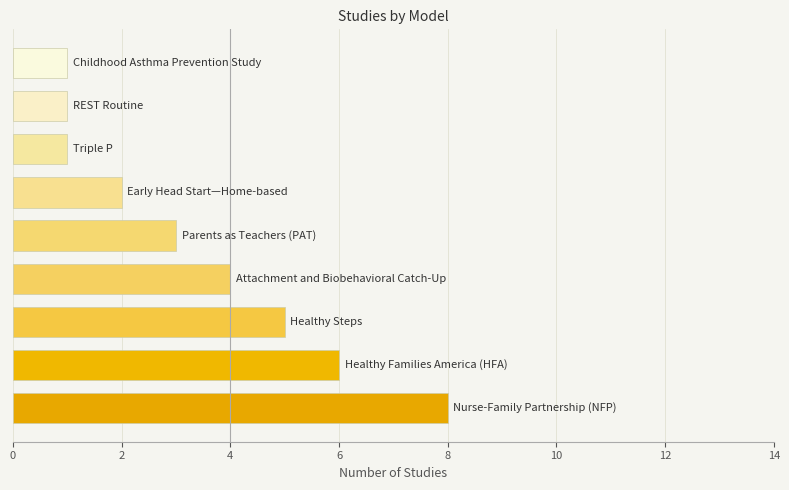

How many series are shown in this chart?

1